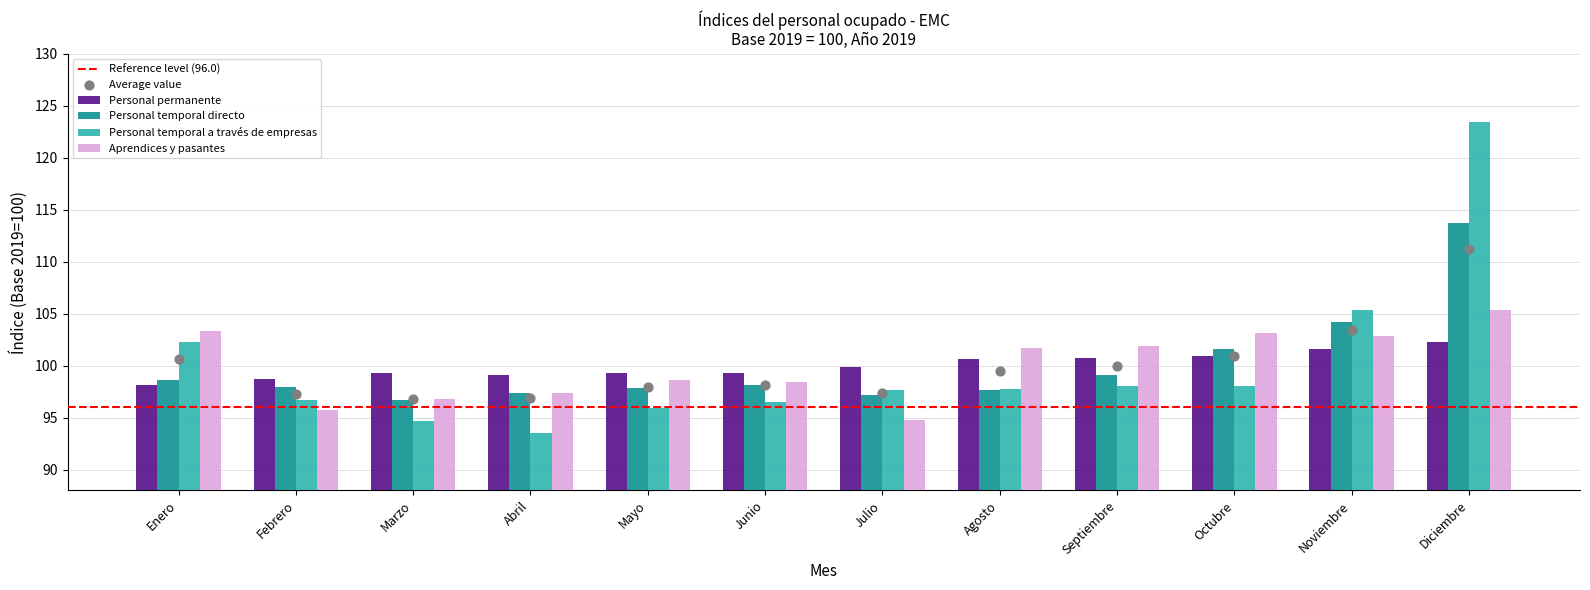

At how many categories does at least one series exceed 108?

1